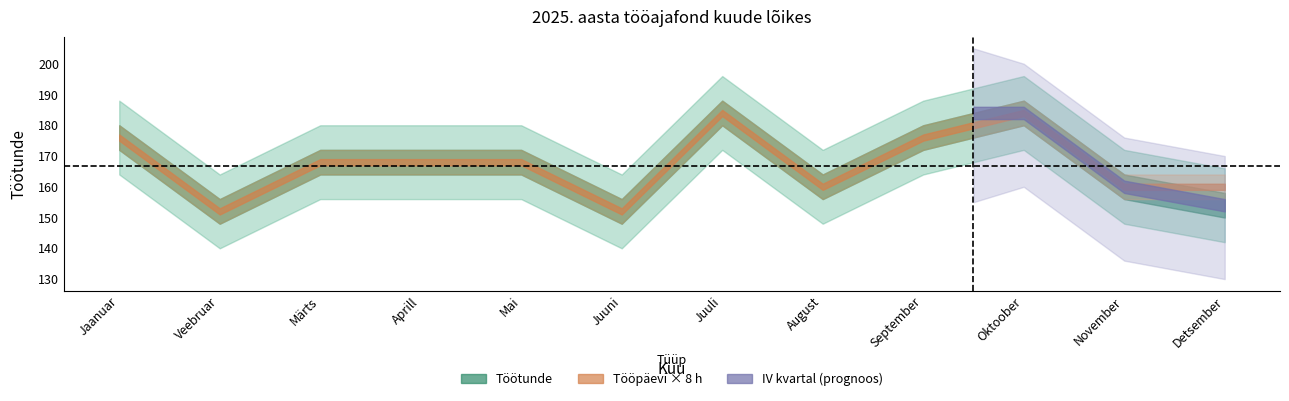

Count the number of categories in the chart.

12